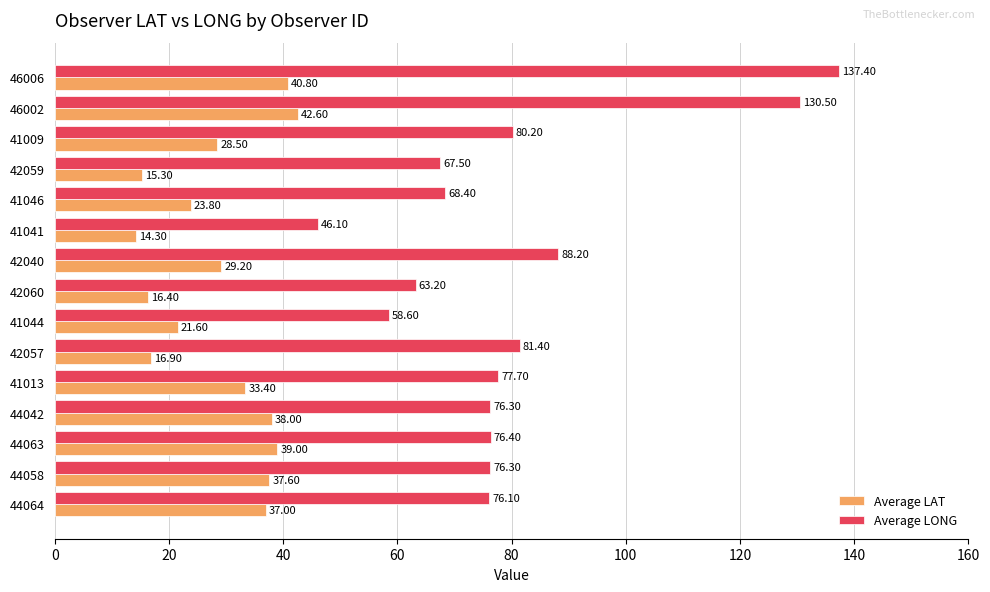

List the series in order of their overall mean, highest first.

Average LONG, Average LAT